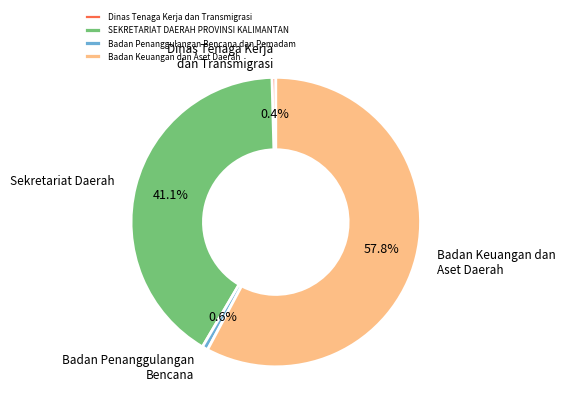

To the nearest percent, what portion does Badan Keuangan dan Aset Daerah represent?

58%